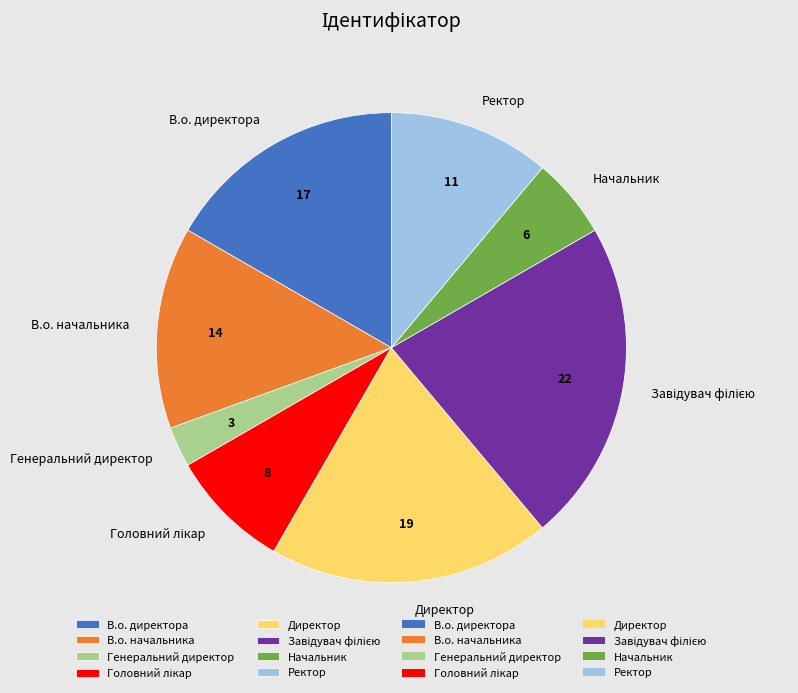

Does any single category account for the majority?

No